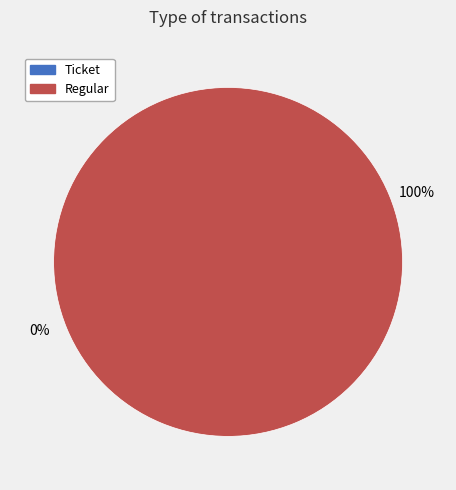

True or false: Regular accounts for 100% of the total.

True